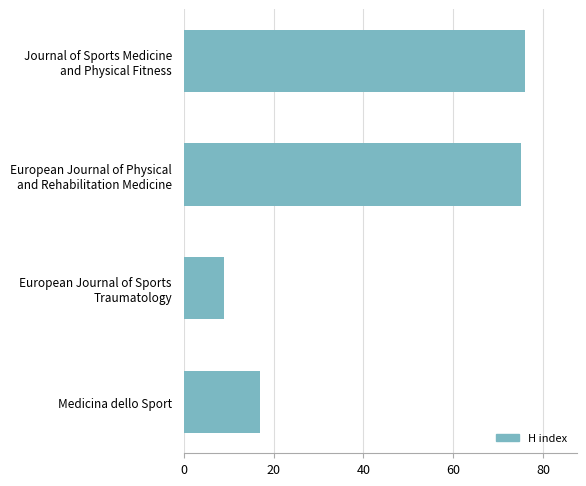

Rank the categories by value from lowest to highest.

European Journal of Sports
Traumatology, Medicina dello Sport, European Journal of Physical
and Rehabilitation Medicine, Journal of Sports Medicine
and Physical Fitness